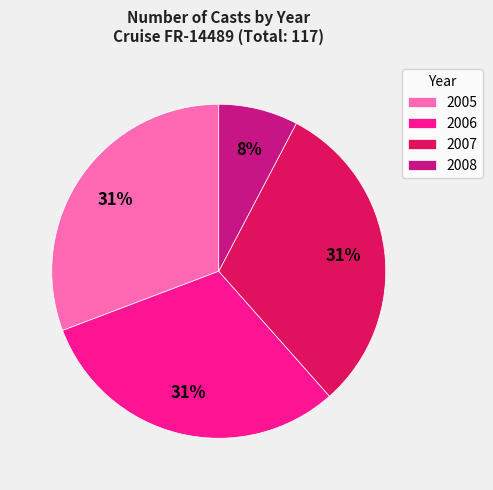

Is it true that 2006 is 40% of the pie?

False